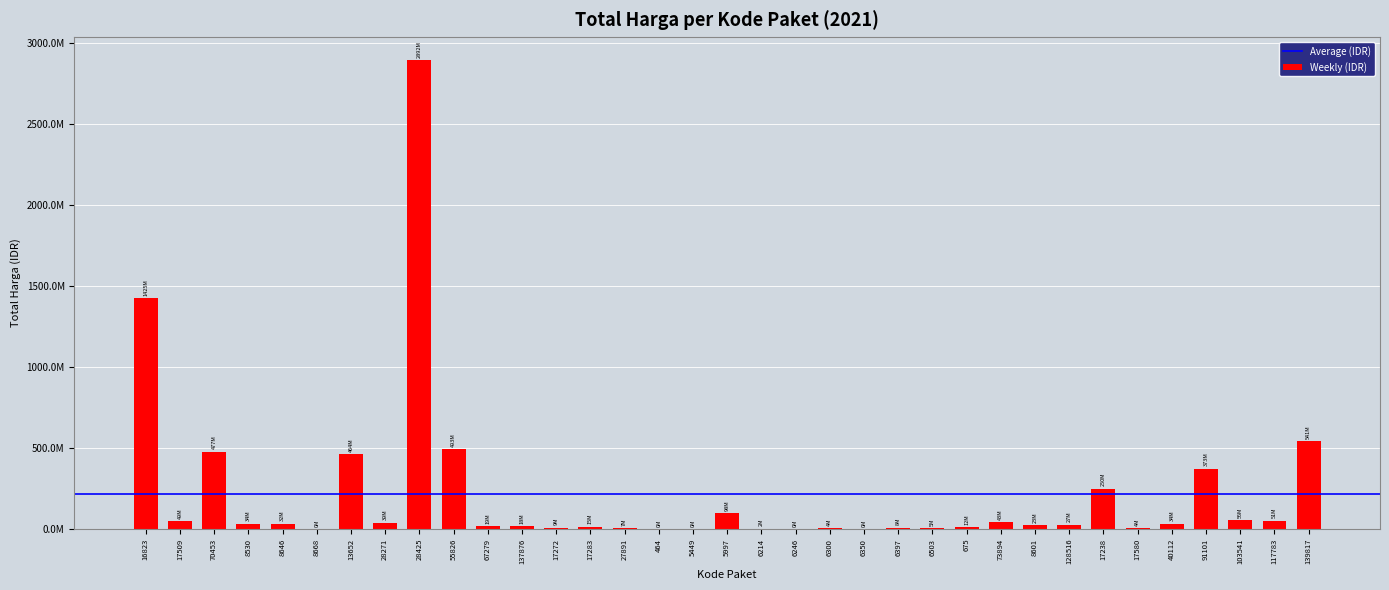

What is the difference between the values at 675 and 5997?

86318670